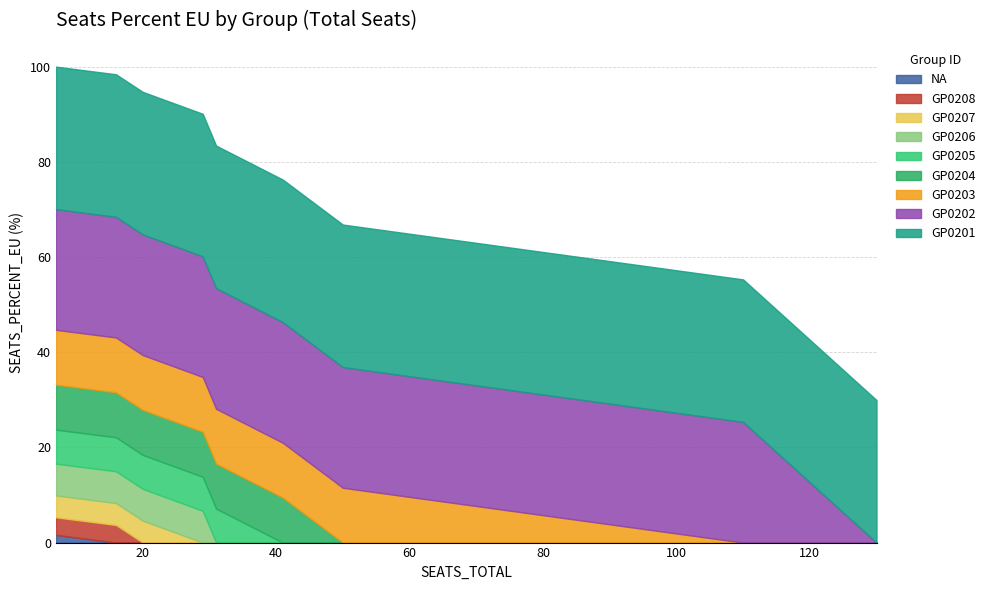

What is the change in value from GP0205 to GP0208?

-3.4